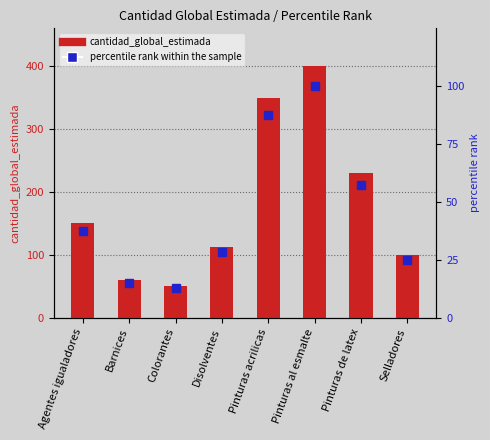

What is the total value across all series at Barnices?

75.0